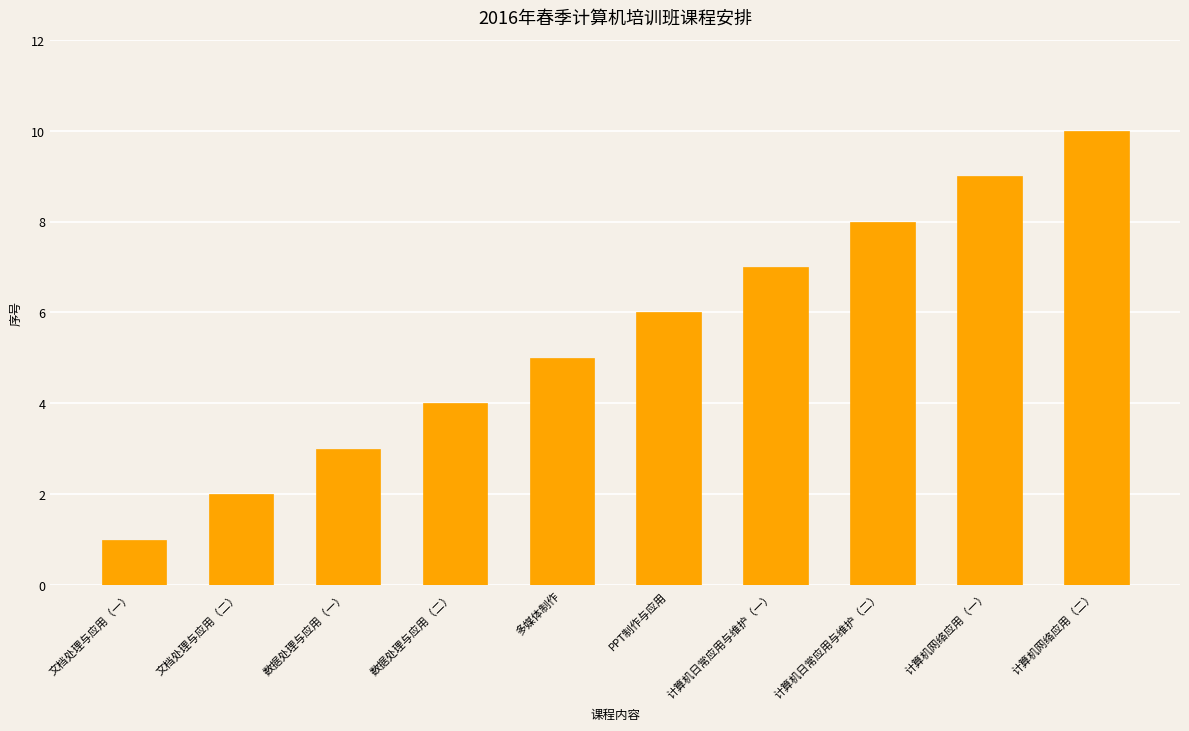

What is the sum of the values at 计算机日常应用与维护（一） and 文档处理与应用（一）?

8